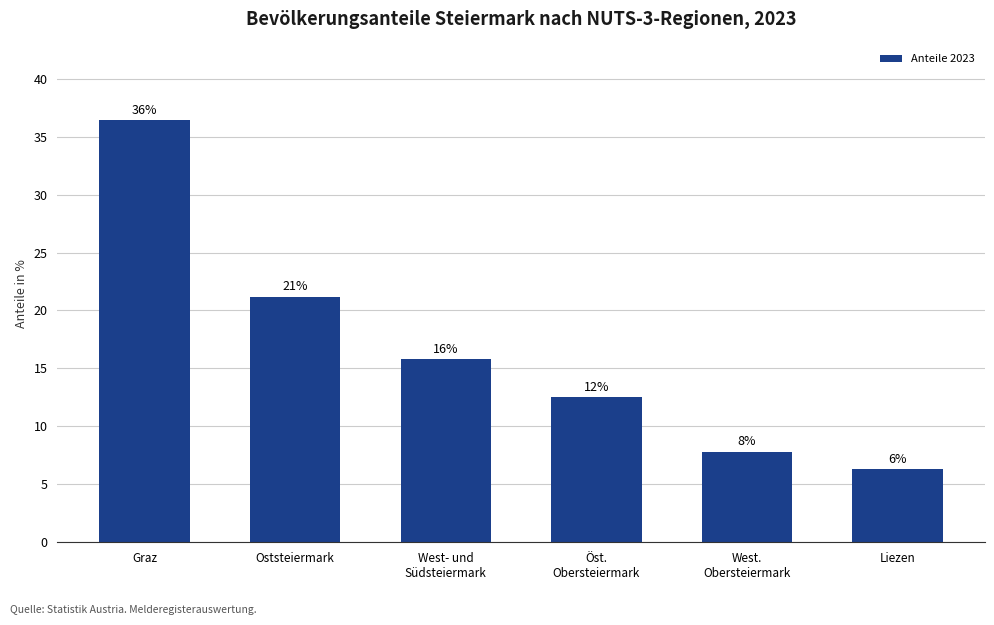

Reading left to right, list all the values displayed in this chart.

Graz=36.4	Oststeiermark=21.2	West- und
Südsteiermark=15.8	Öst.
Obersteiermark=12.5	West.
Obersteiermark=7.8	Liezen=6.3